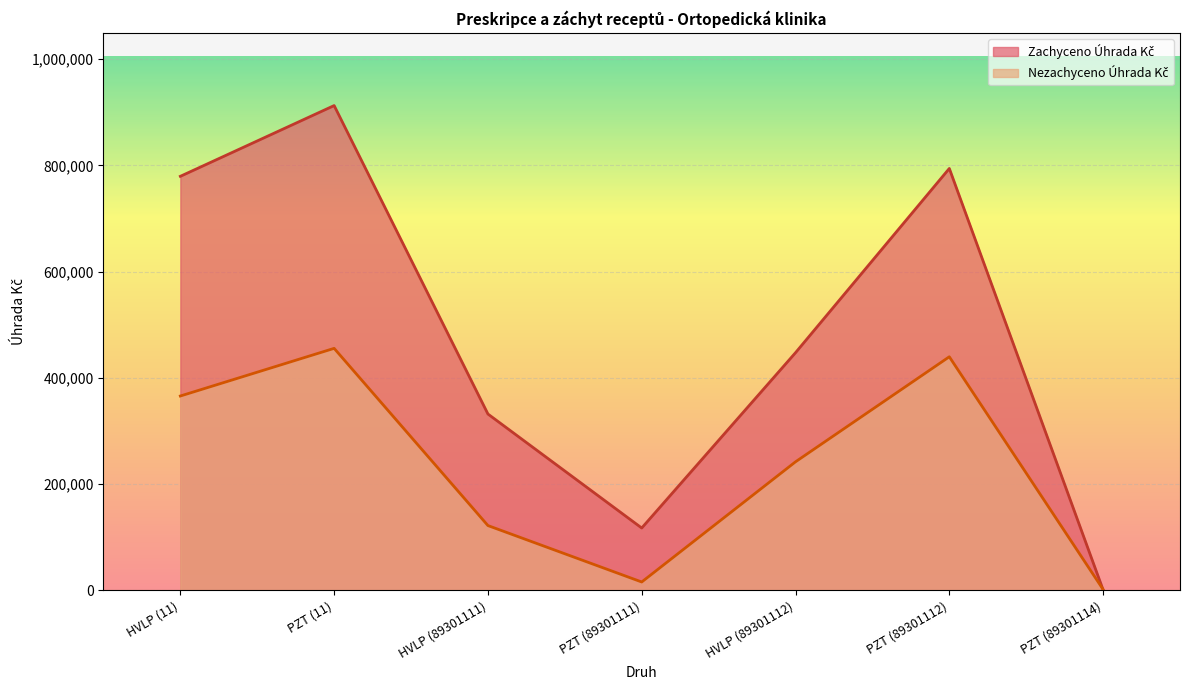

Read the Zachyceno Úhrada Kč value at HVLP (89301112).

447506.5